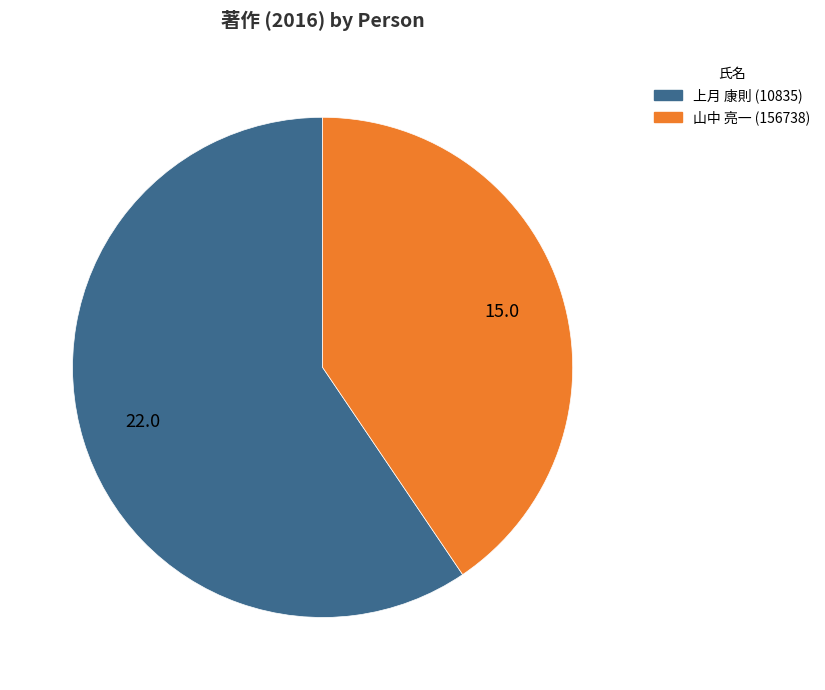

Does 上月 康則 (10835) represent more than half of the total?

Yes